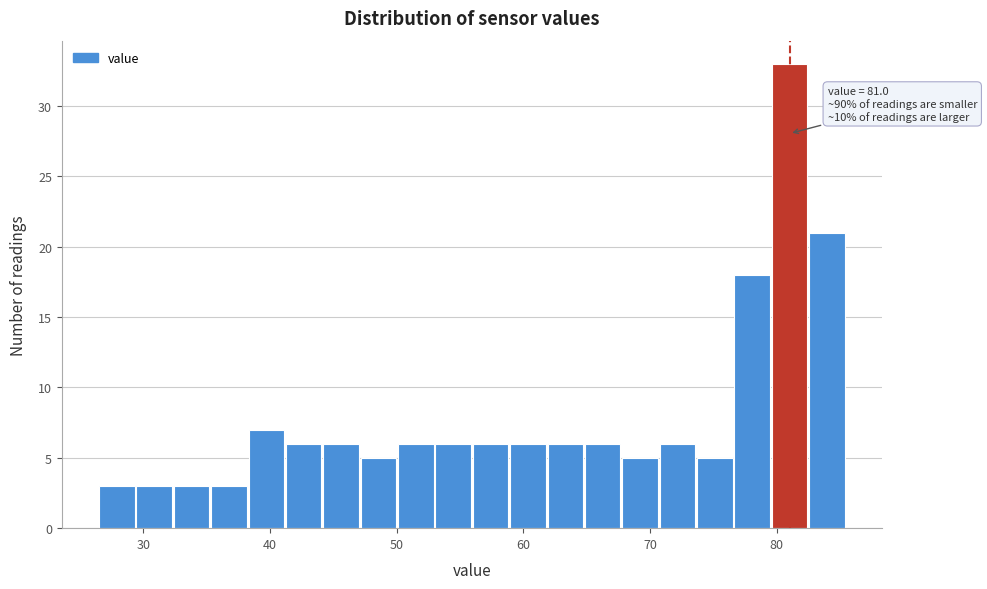

Around what value on the x-axis is the tallest bar? Give the approximate position of its centre, as read against the axis.

81